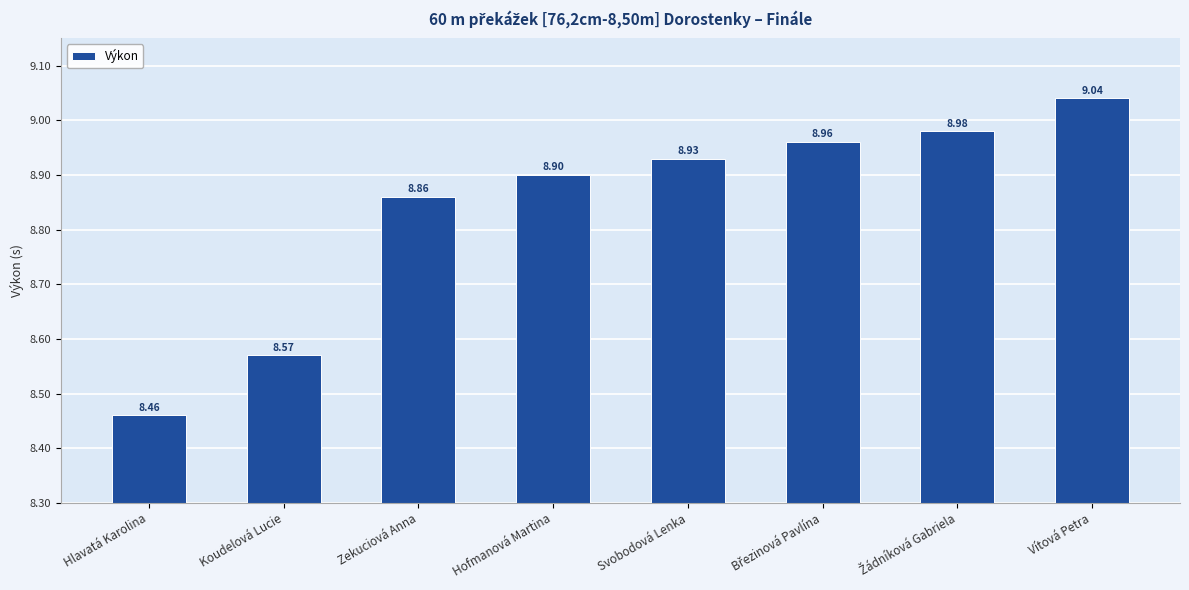

Approximately how many times larger is the value at Zekuciová Anna compared to Hofmanová Martina?

1.0